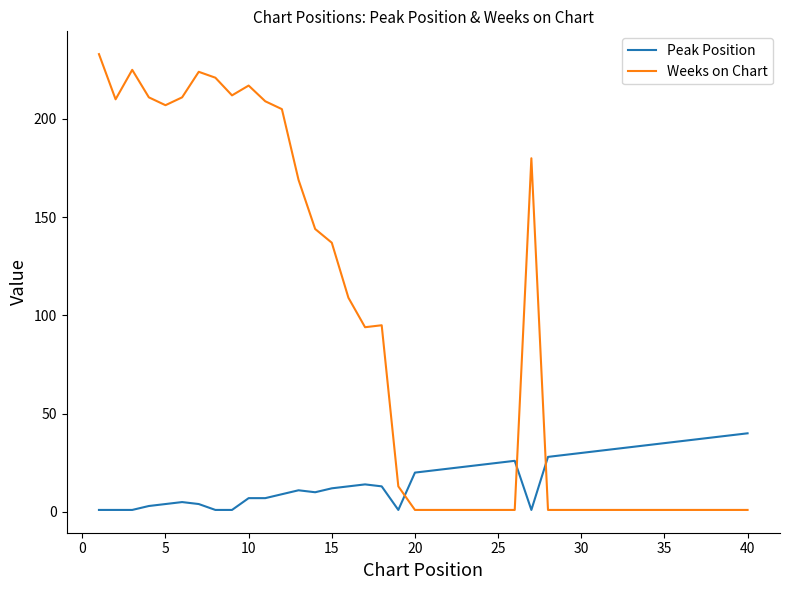

Rank the series by their average value, from highest to lowest.

Weeks on Chart, Peak Position